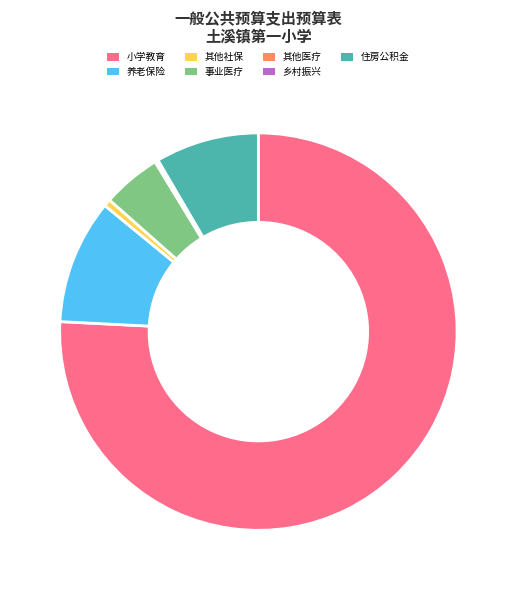

The 养老保险 slice represents 10% of the pie. True or false?

True